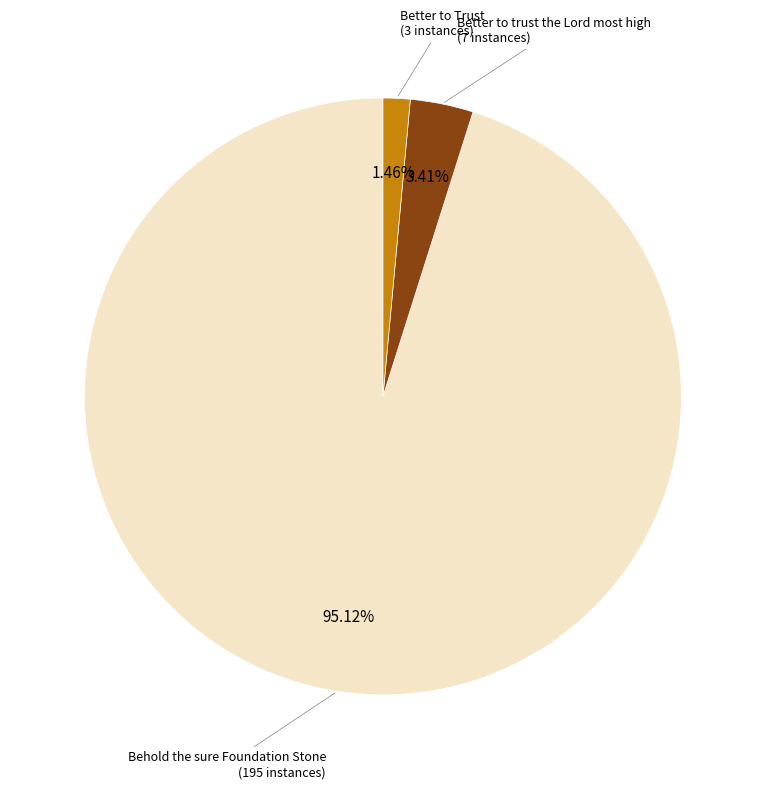

Is there any slice that represents more than half of the pie?

Yes